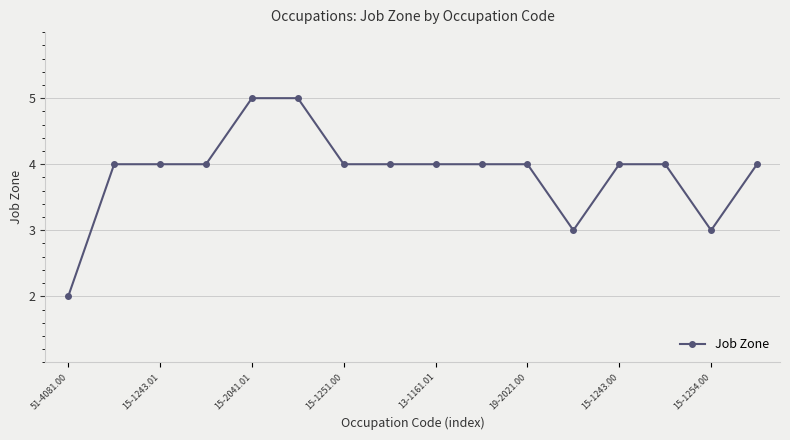

How many values are between 4 and 5?

13